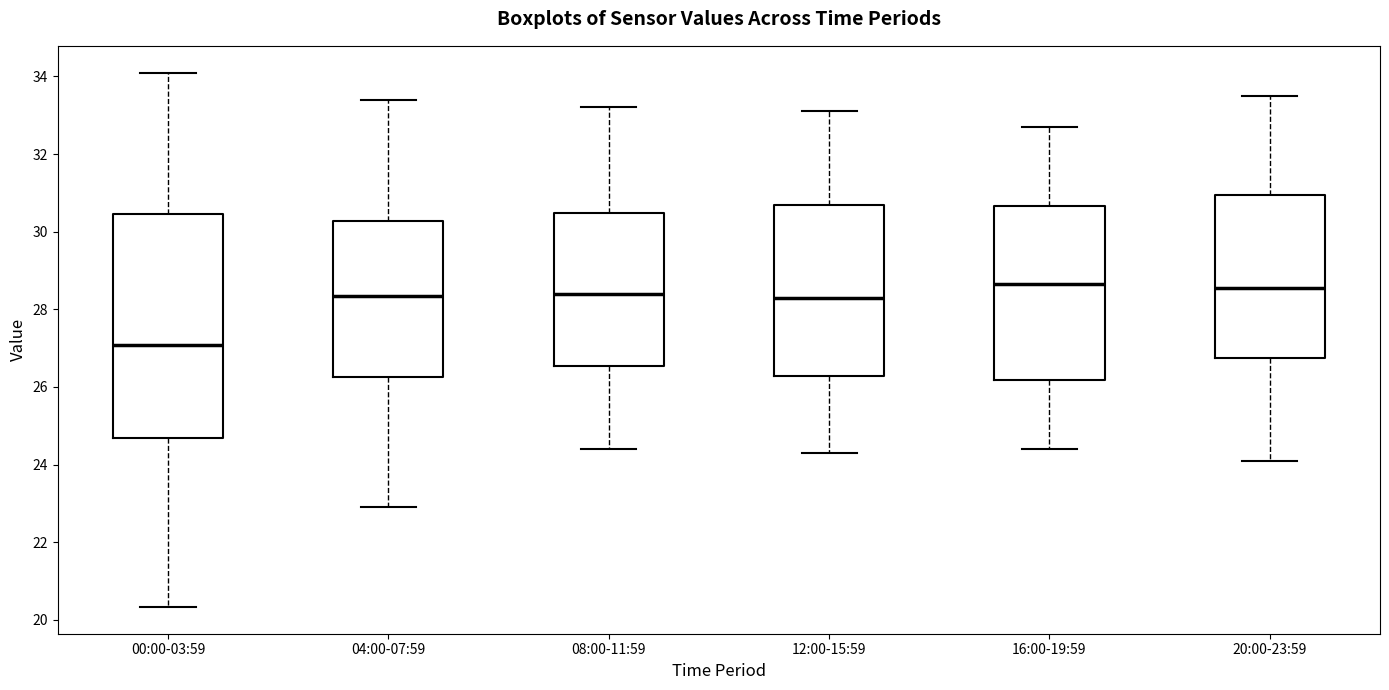

Which box has the lowest median line?

00:00-03:59